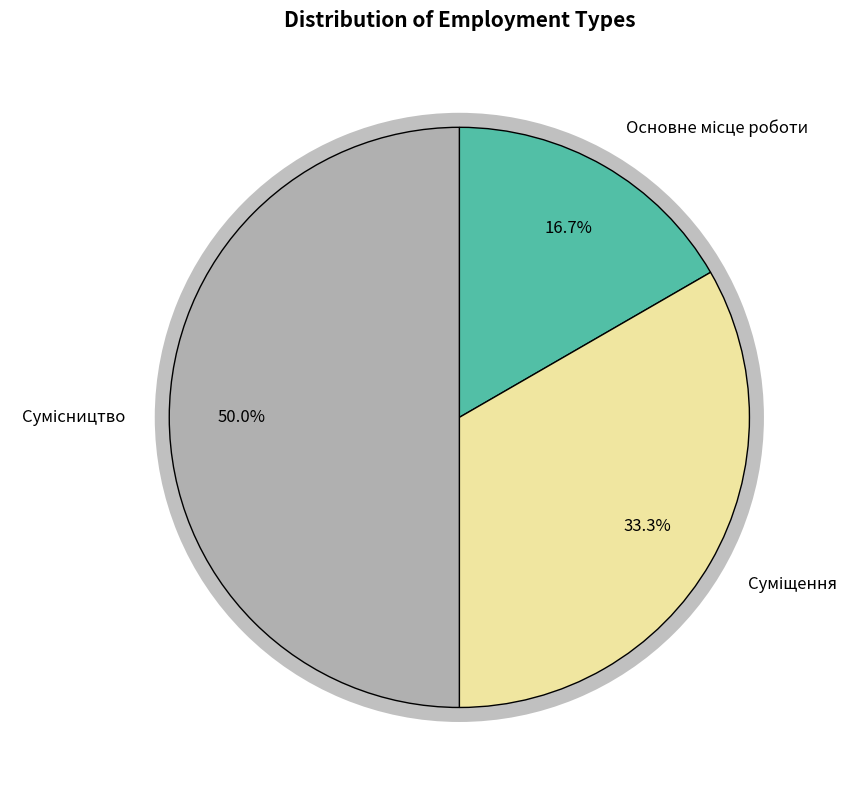

Between Суміщення and Сумісництво, which is larger?

Сумісництво